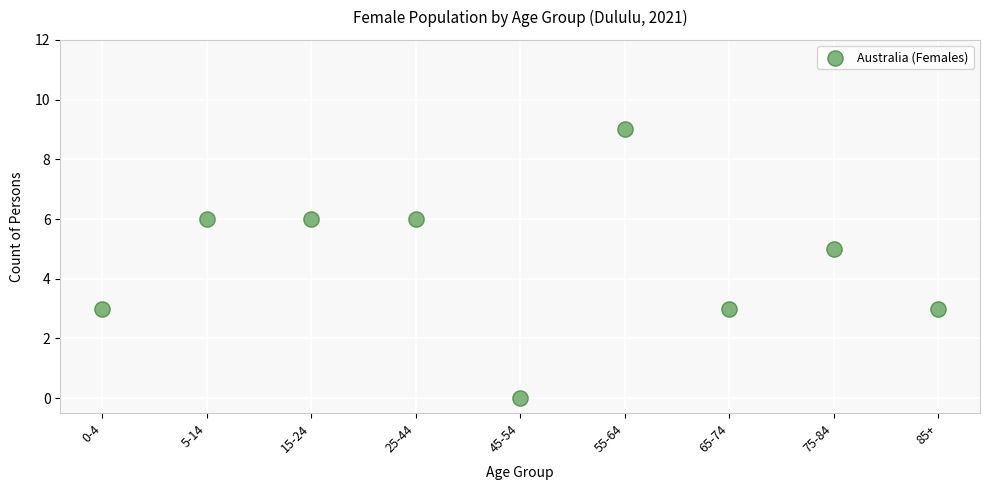

What is the range of Y values (max minus min)?

9